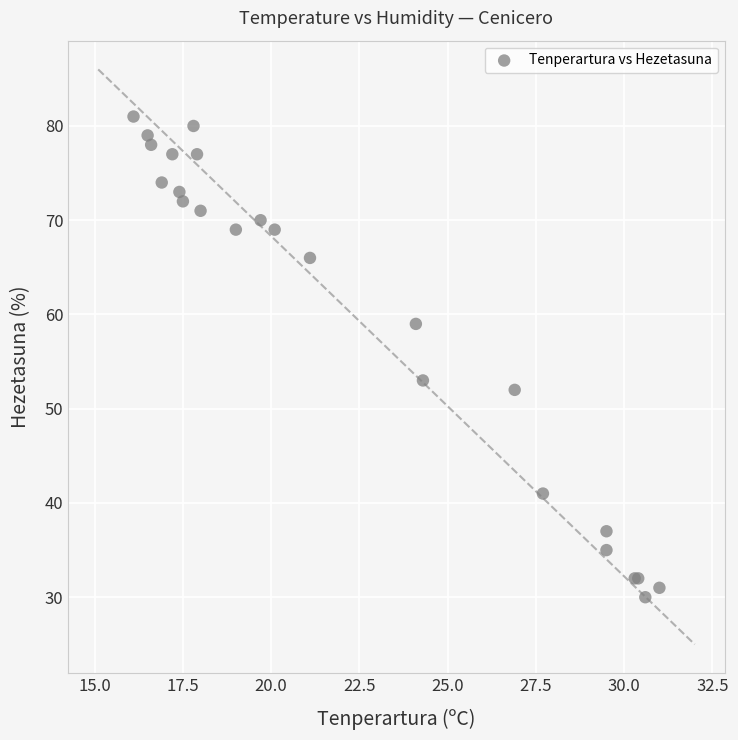

What Y value in the scatter plot is closest to 55?

53